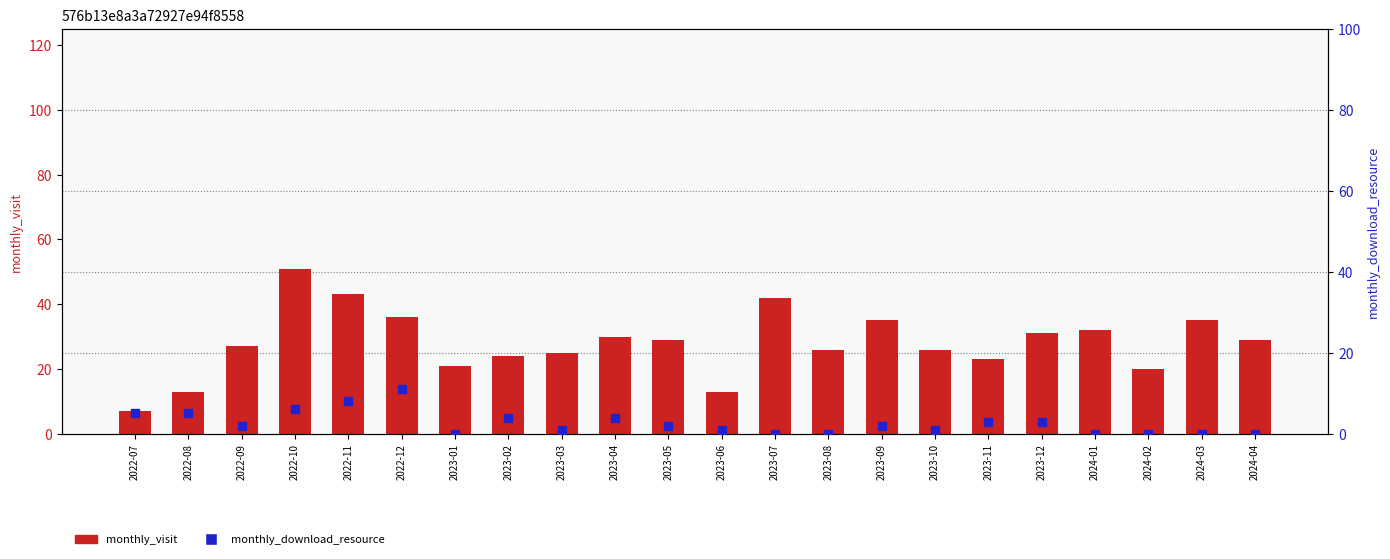

Which series reaches the minimum Y coordinate?

monthly_download_resource